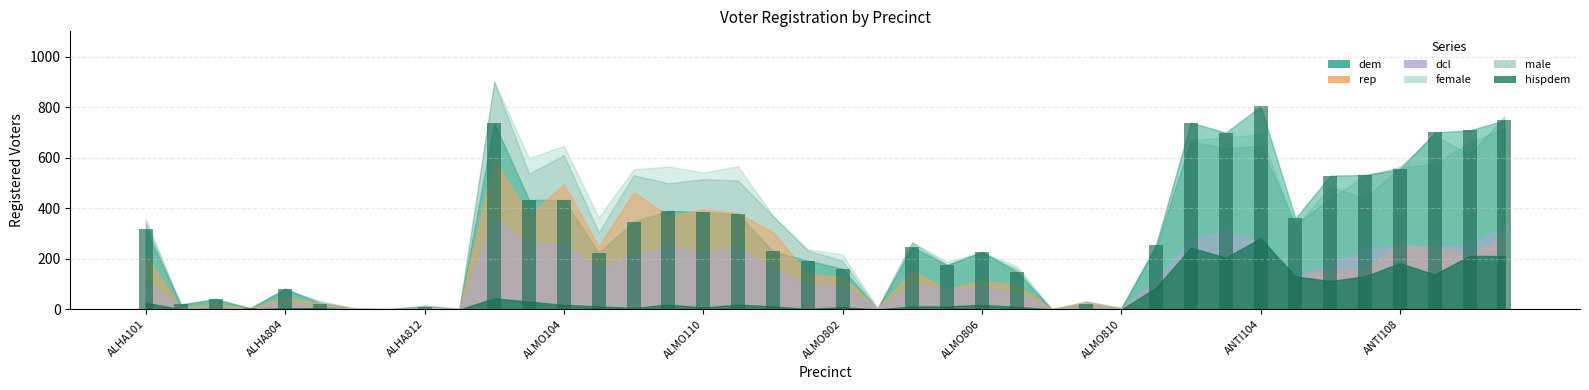

What is the maximum value shown in the chart?

803